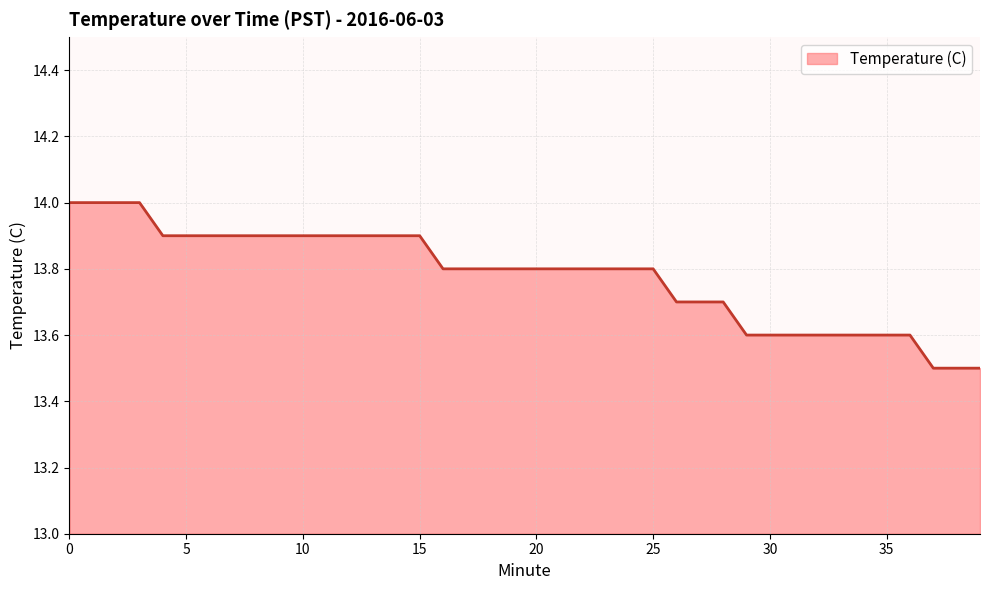

What is the maximum value shown in the chart?

14.0